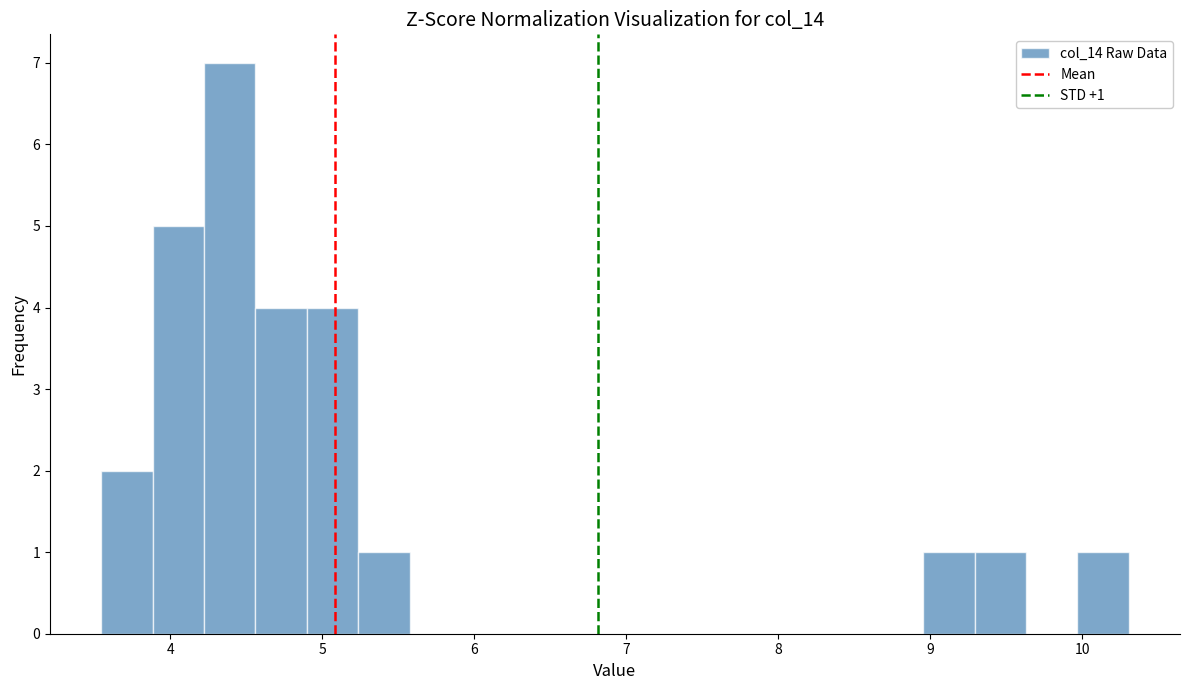

Read against the x-axis, roughly where is the centre of the tallest bar?

4.4